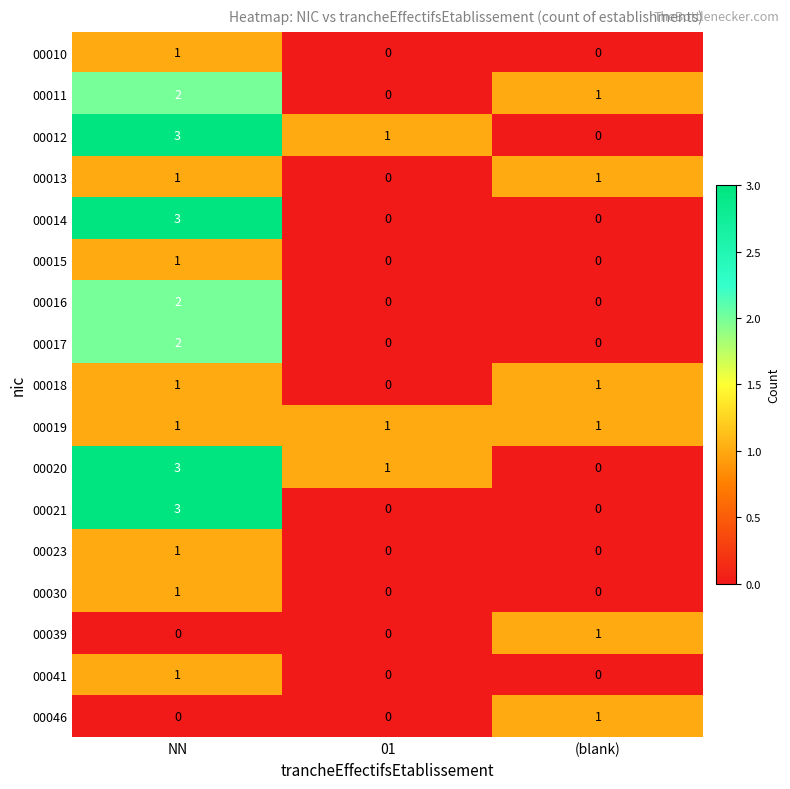

What is the spread (max minus min) of values at (blank)?

1